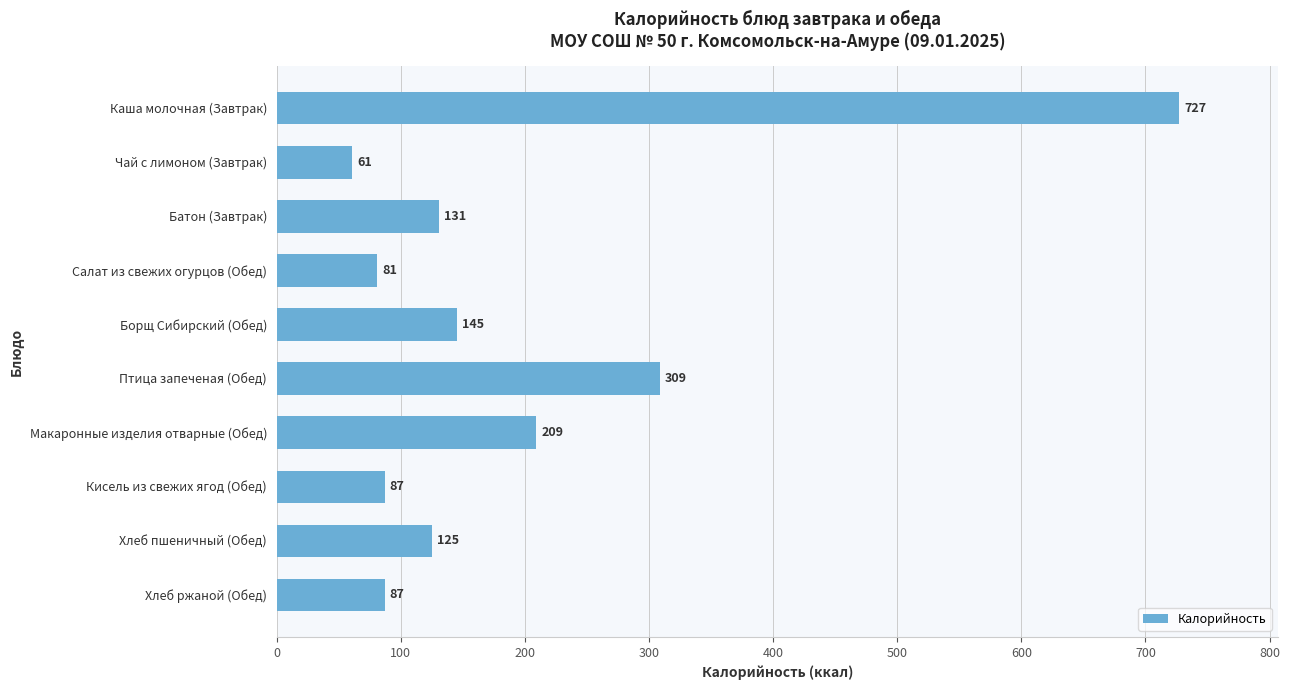

What position from the top is Батон (Завтрак)?

3